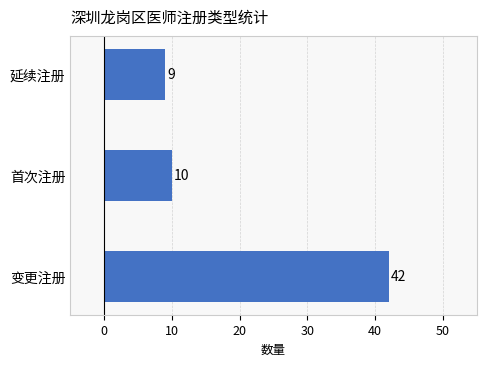

List the labels in order of value, smallest first.

延续注册, 首次注册, 变更注册